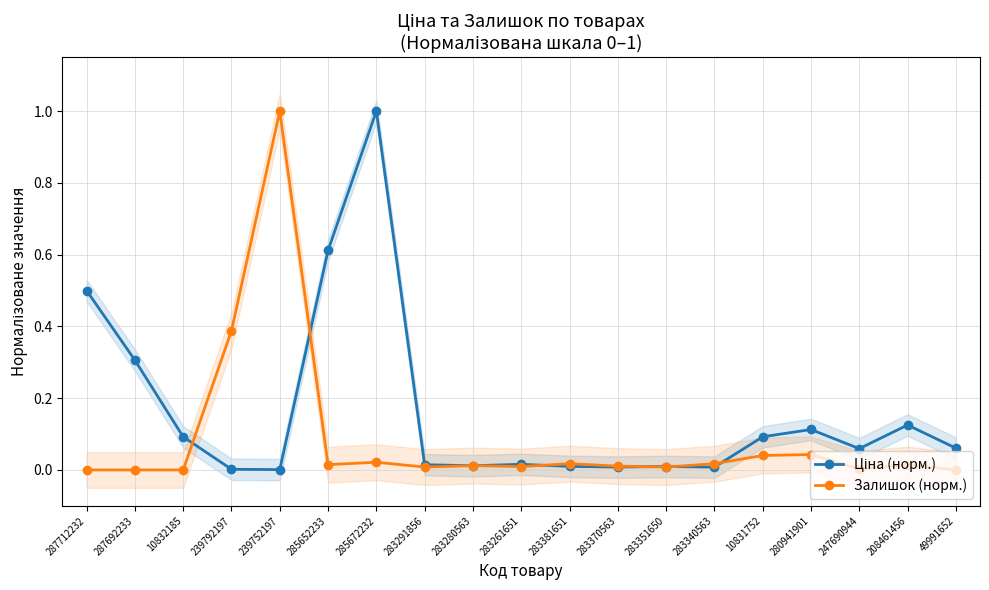

The Ціна (норм.) series shows 0.1 at 10831752. True or false?

False